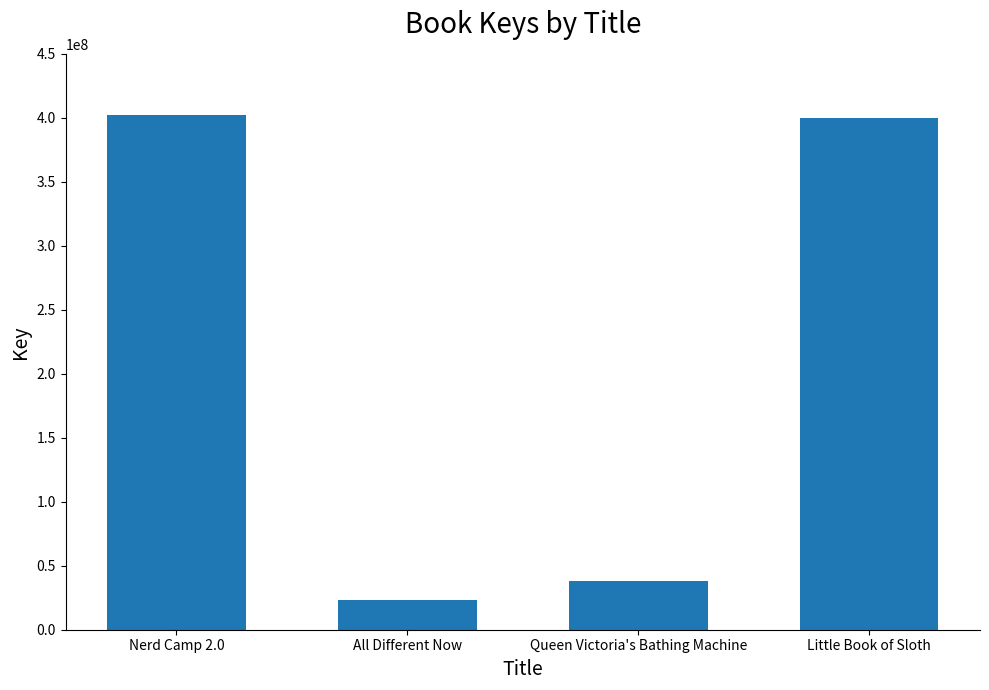

Does the chart contain stacked bars?

No